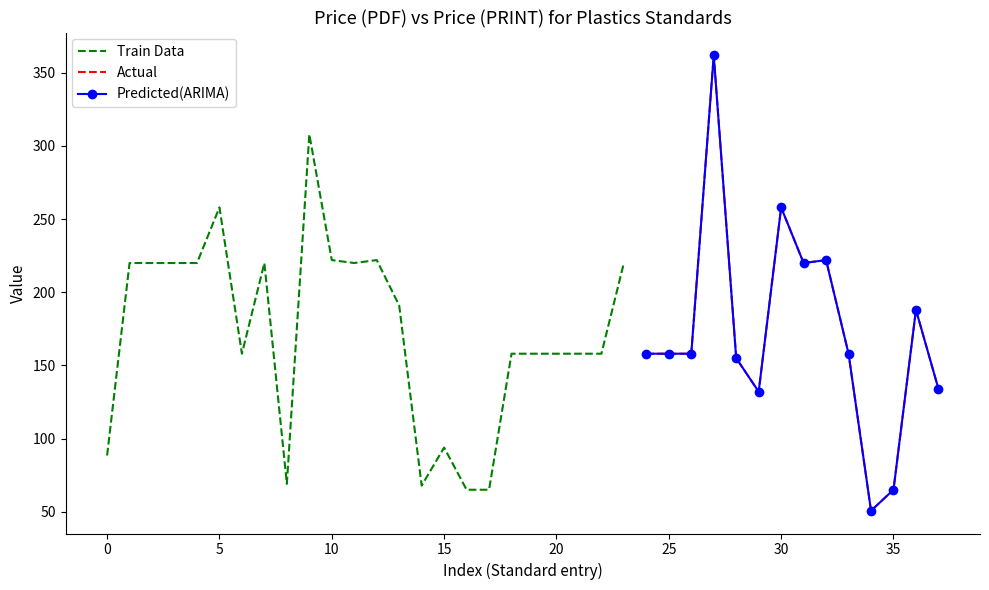

How many data points in Price (PDF) are less than 158?

11